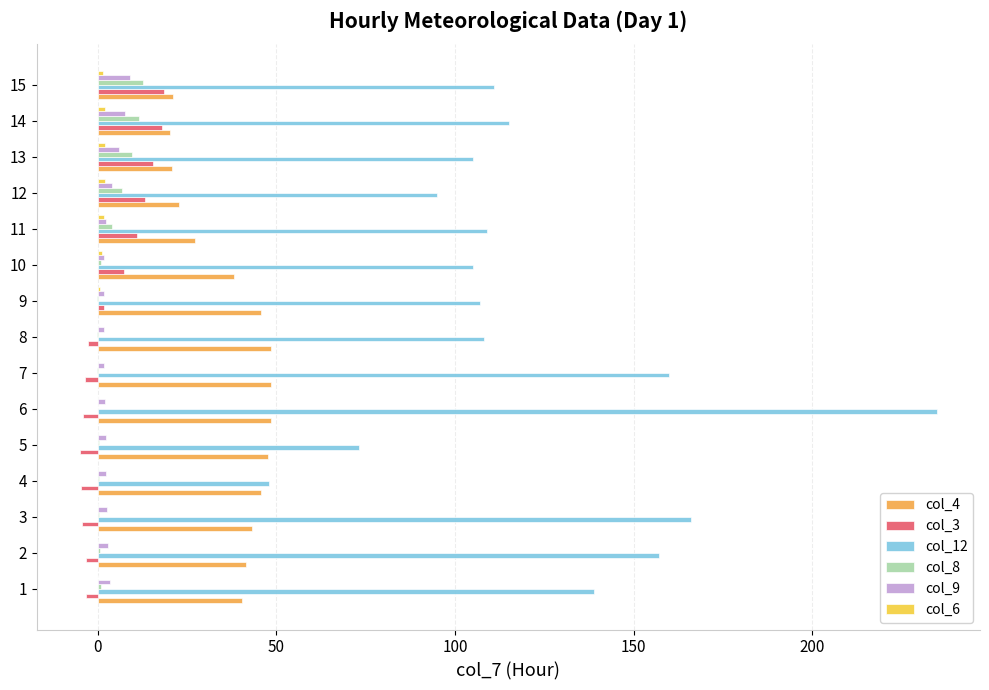

What is the greatest value displayed?

235.0